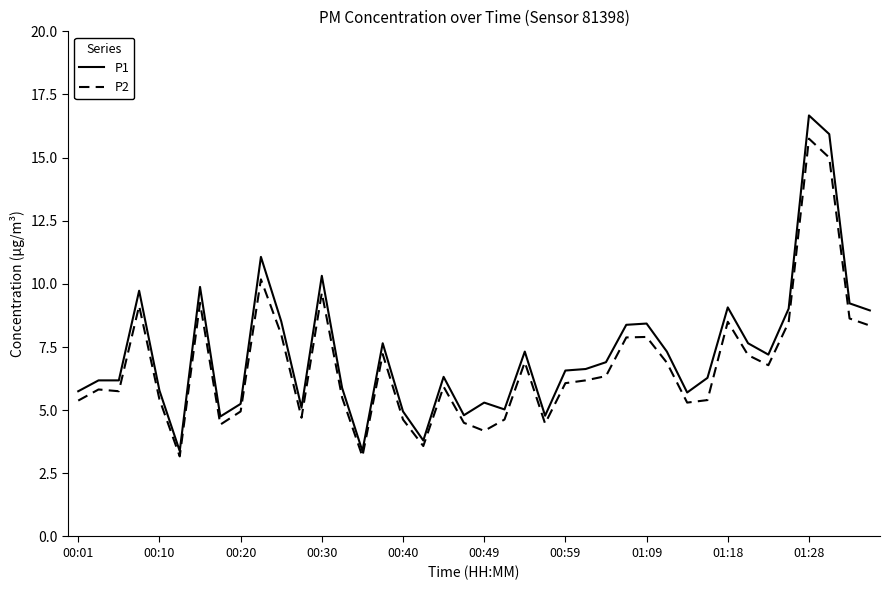

Which series has the widest spread of values?

P1